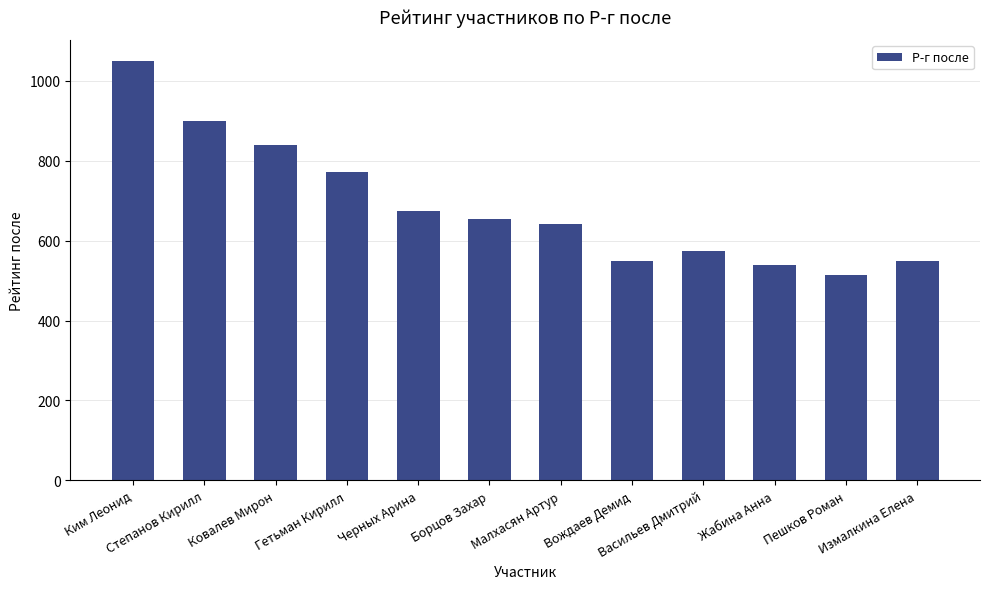

Where is the data nearest to the value 782?

Гетьман Кирилл